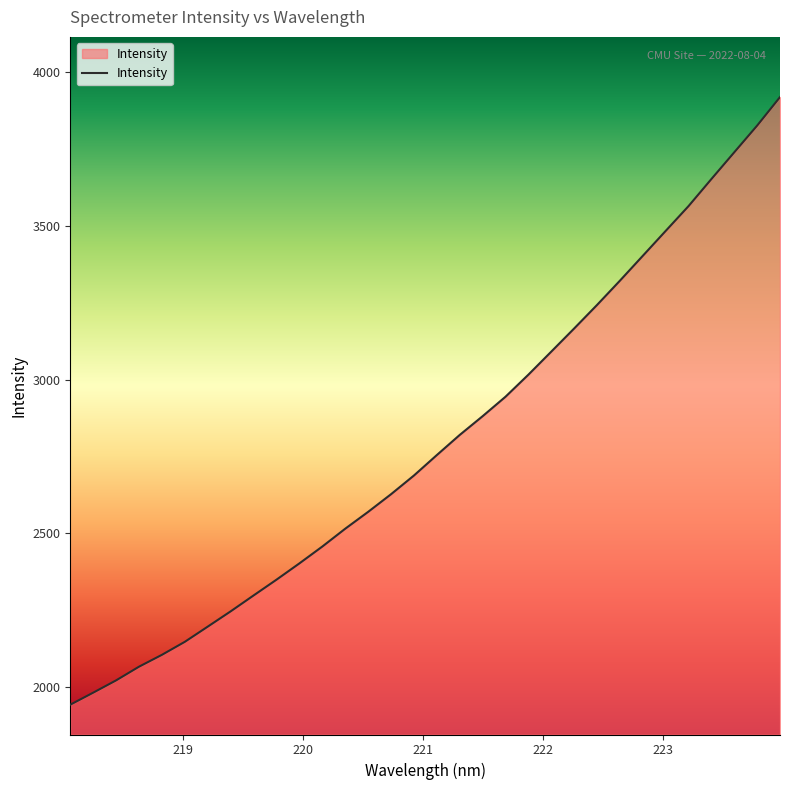

How many lines are shown in the chart?

1